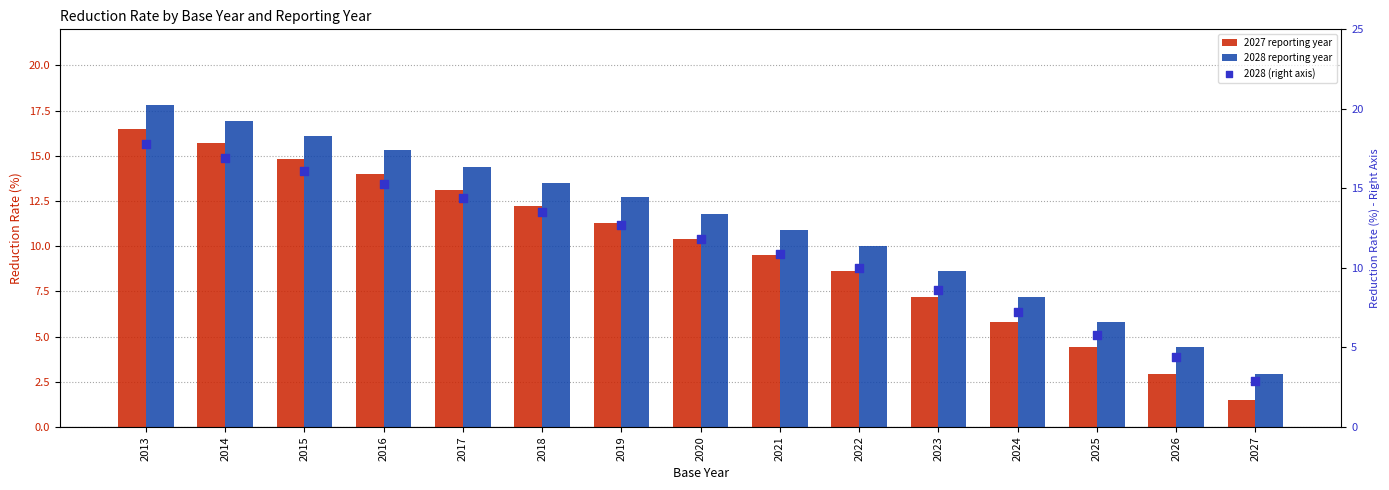

What are all the series names shown in the legend?

2027 reporting year, 2028 reporting year, 2028 (right axis)